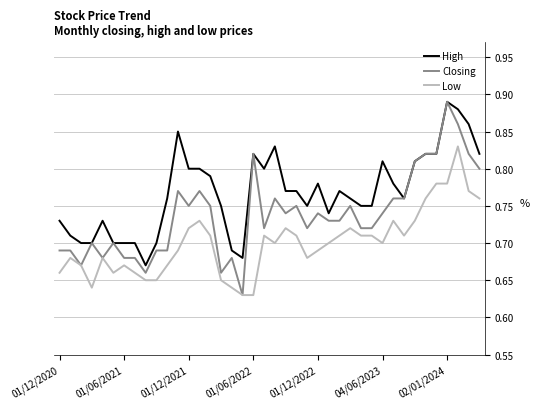

Rank the series by their average value, from lowest to highest.

Low, Closing, High